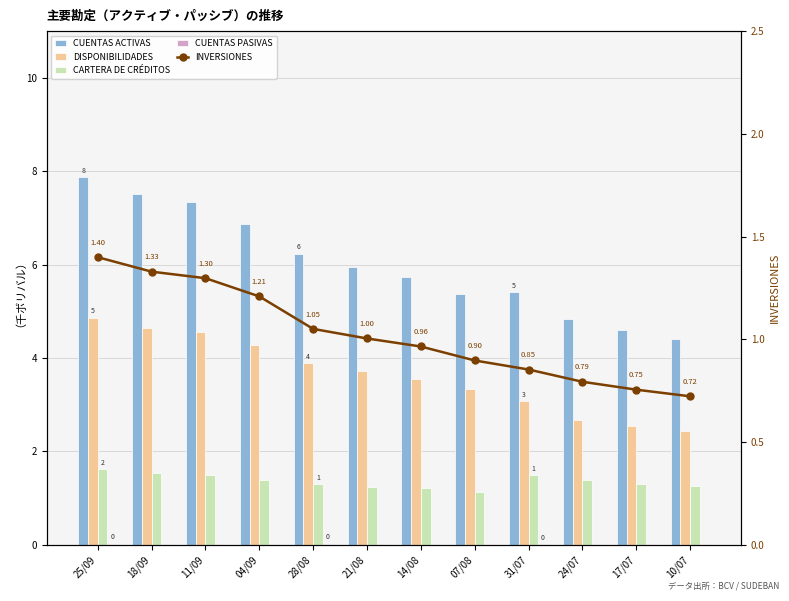

What is the average value of the INVERSIONES series?

1.0